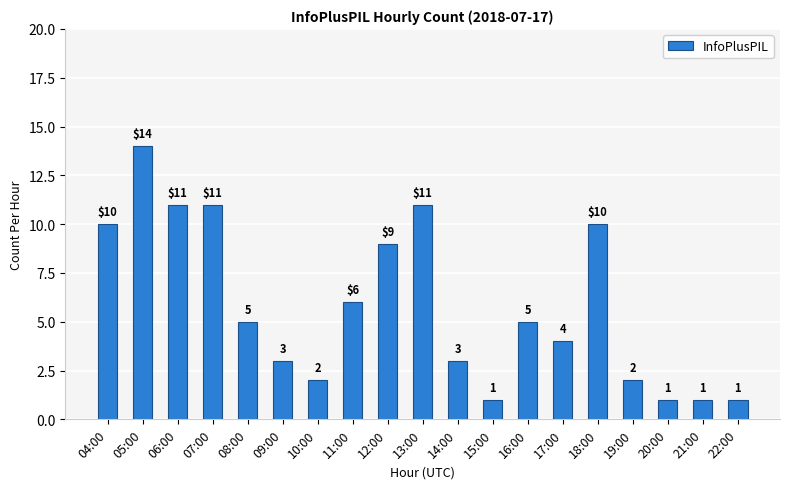

Where does the data first go above 5?

04:00